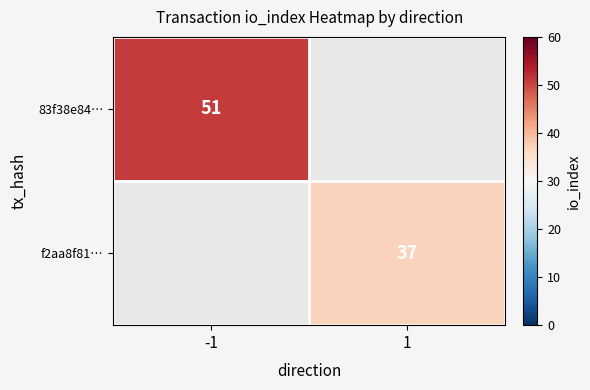

The 83f38e84… series shows 82 at -1. True or false?

False